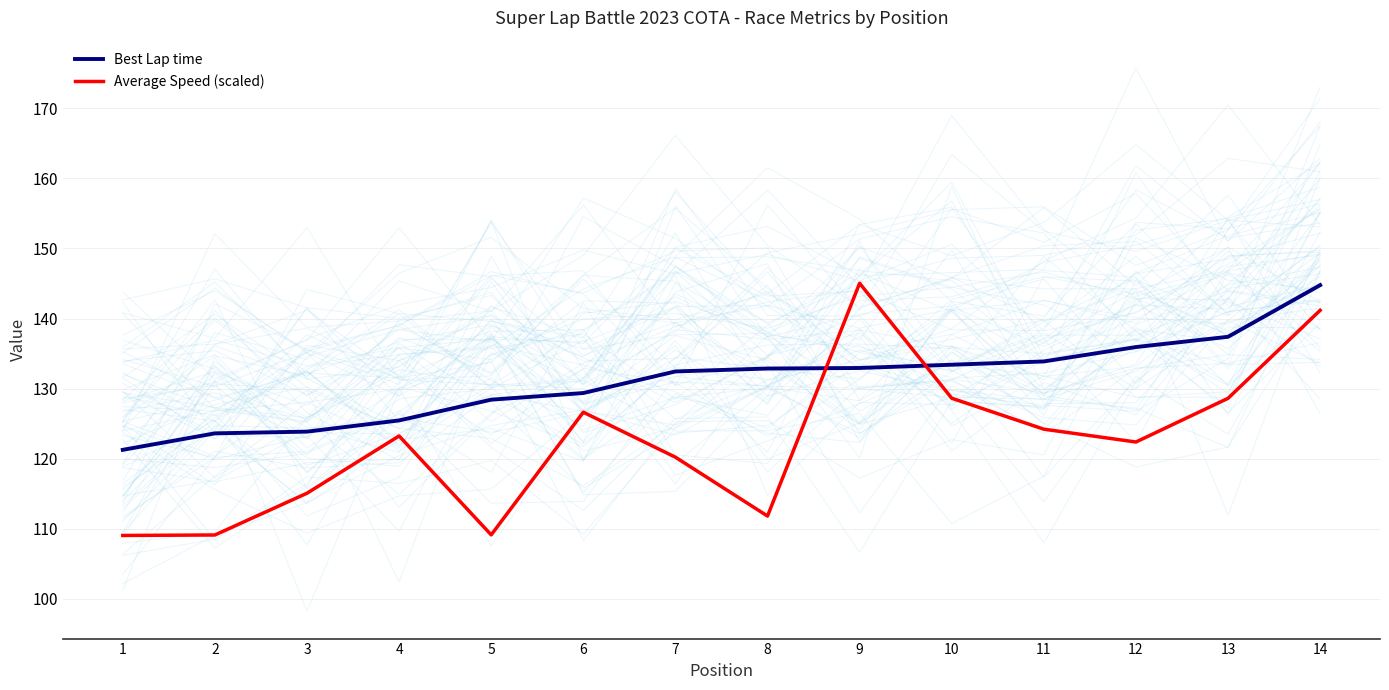

What are all the series names shown in the legend?

Best Lap time, Average Speed (scaled)